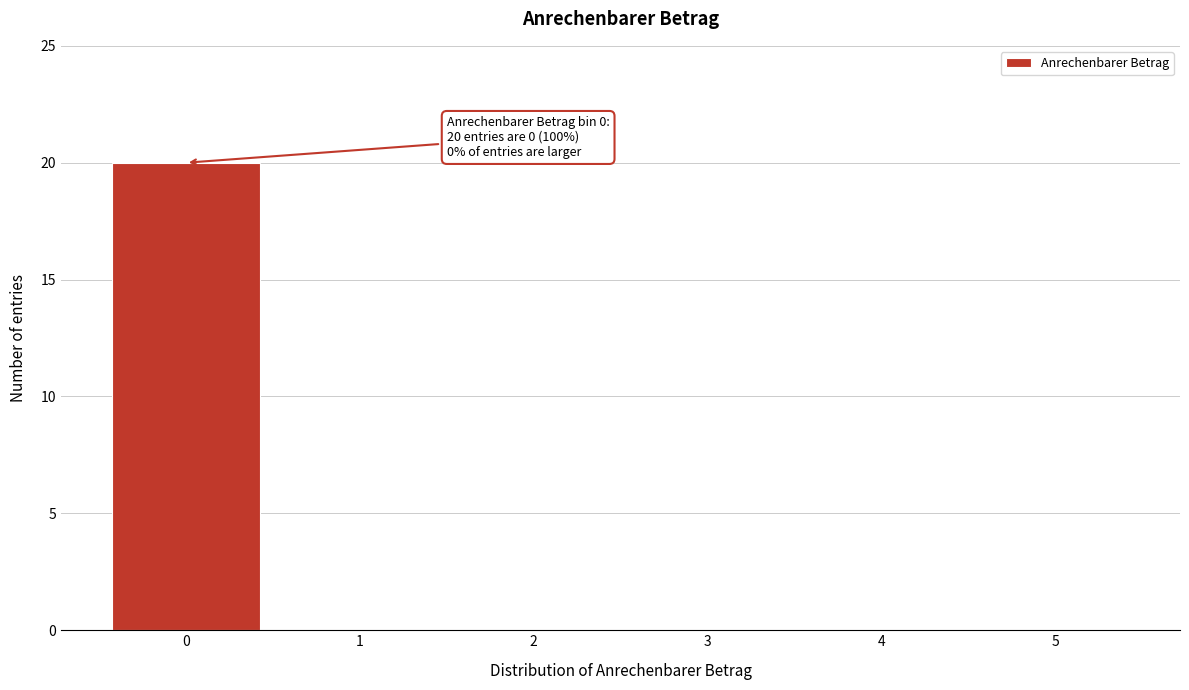

Reading left to right, transcribe all the data shown in this chart.

0=20	1=0	2=0	3=0	4=0	5=0